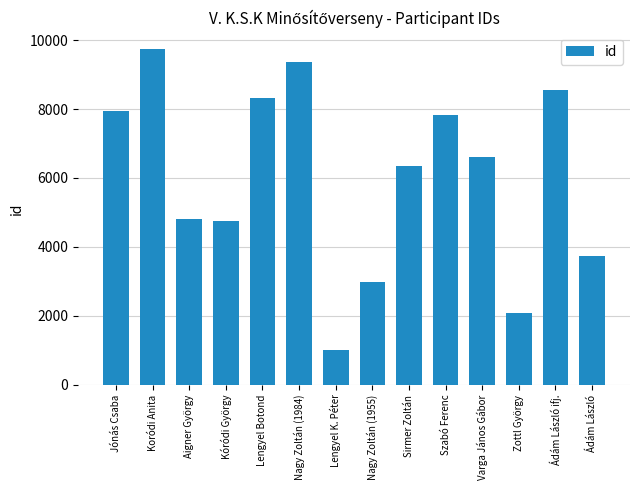

Reading right to left, transcribe all the data shown in this chart.

Ádám László=3725	Ádám László ifj.=8556	Zottl György=2090	Varga János Gábor=6608	Szabó Ferenc=7813	Sirmer Zoltán=6351	Nagy Zoltán (1955)=2982	Lengyel K. Péter=1022	Nagy Zoltán (1984)=9378	Lengyel Botond=8315	Kóródi György=4765	Aigner György=4809	Koródi Anita=9729	Jónás Csaba=7932